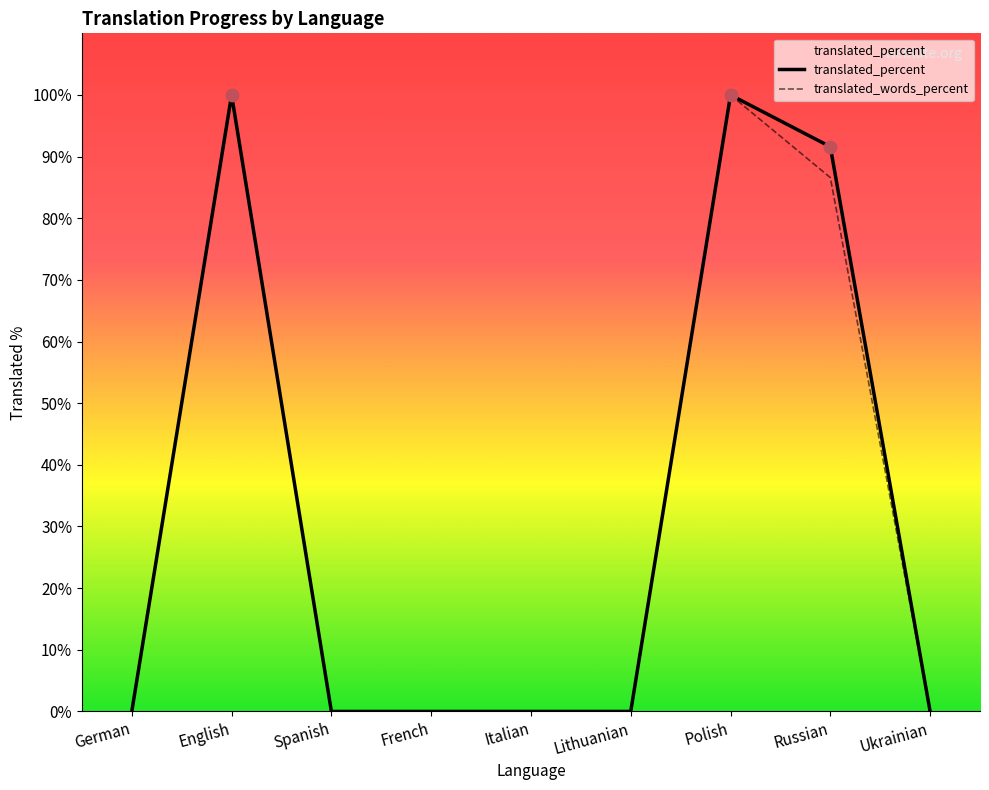

What is the highest value of the translated_percent series?

100.0